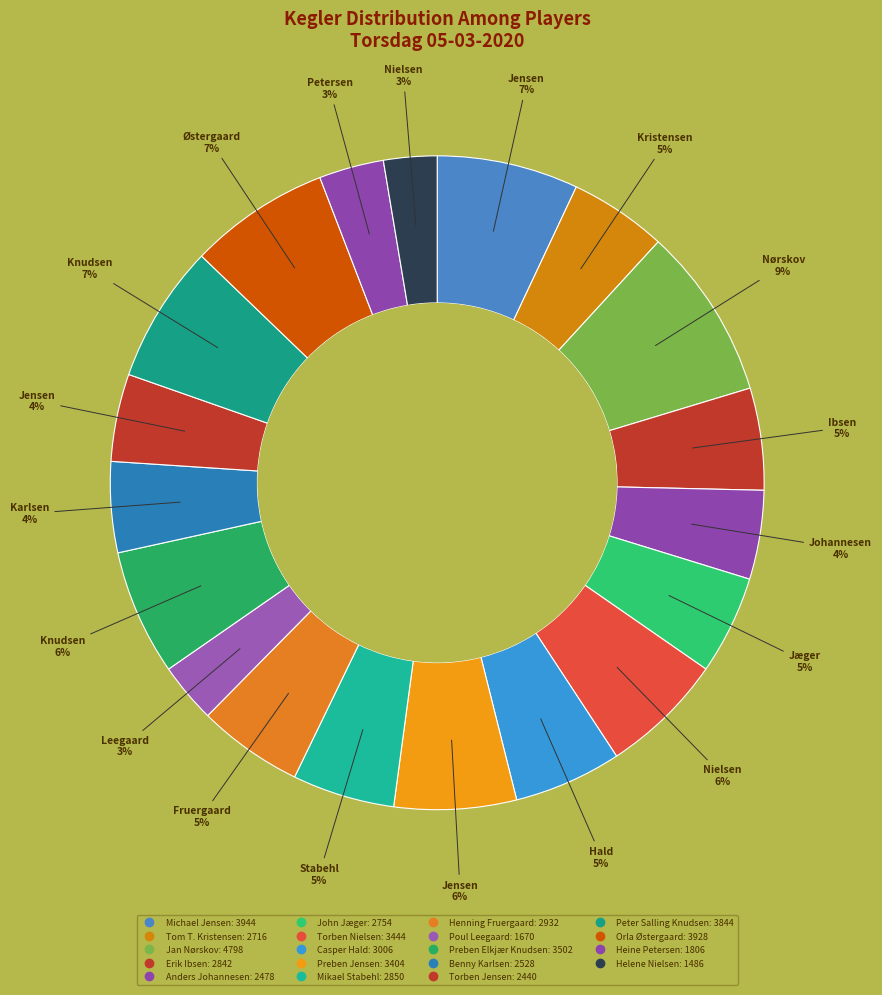

Which has a higher value, Heine Petersen or Poul Leegaard?

Heine Petersen